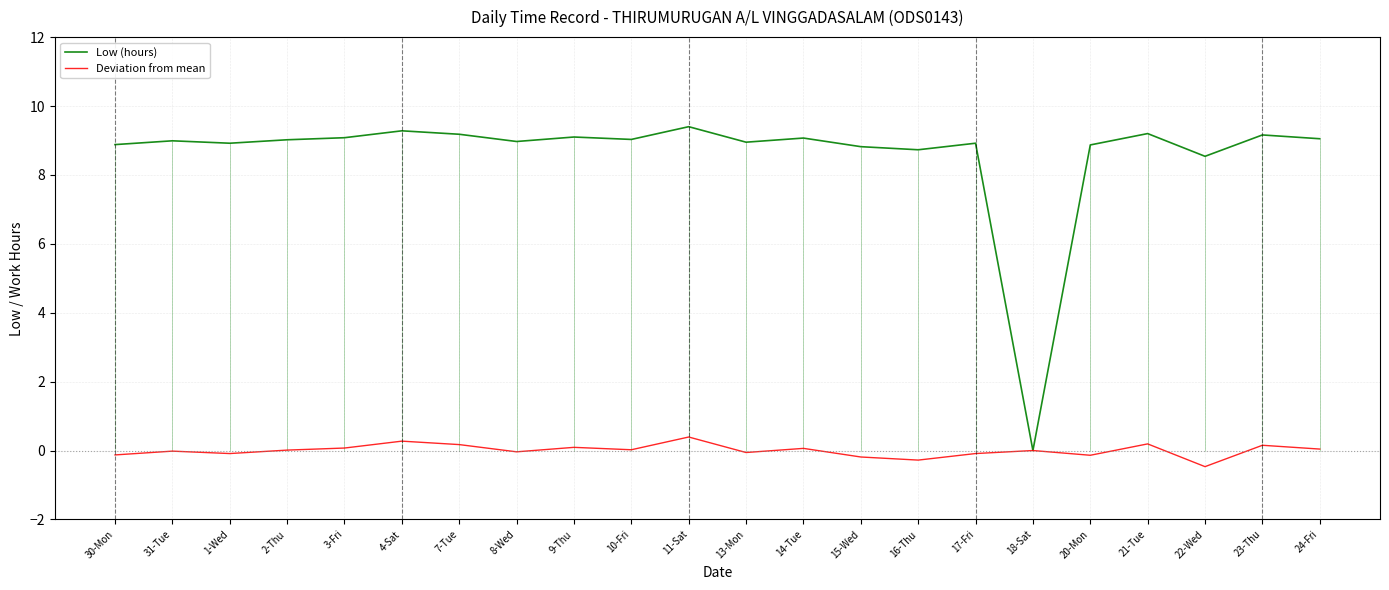

Between 10-Fri and 2-Thu, which is larger?

10-Fri